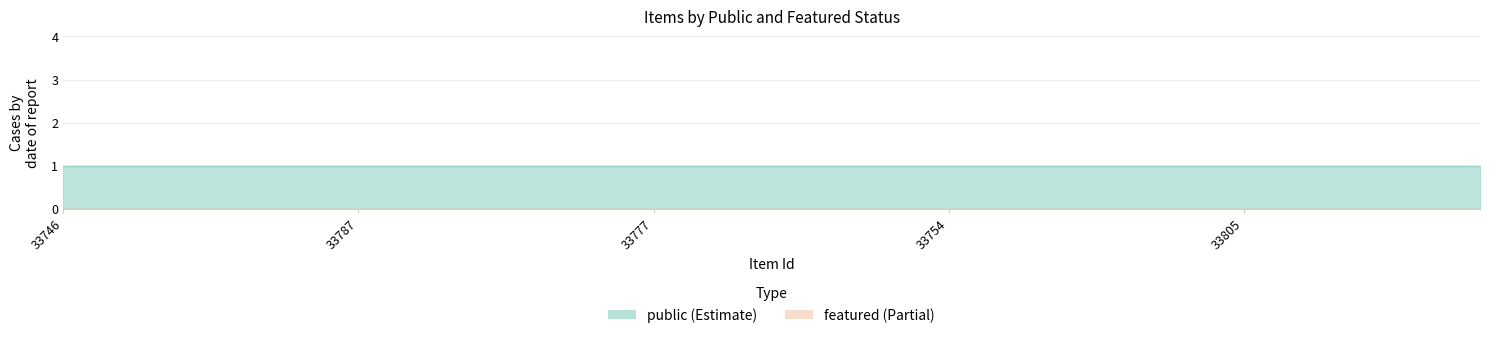

How many lines are shown in the chart?

2